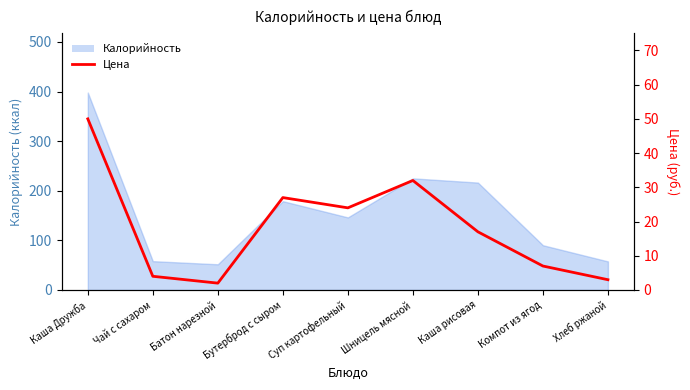

What is the value of the 2nd point from the left?

4